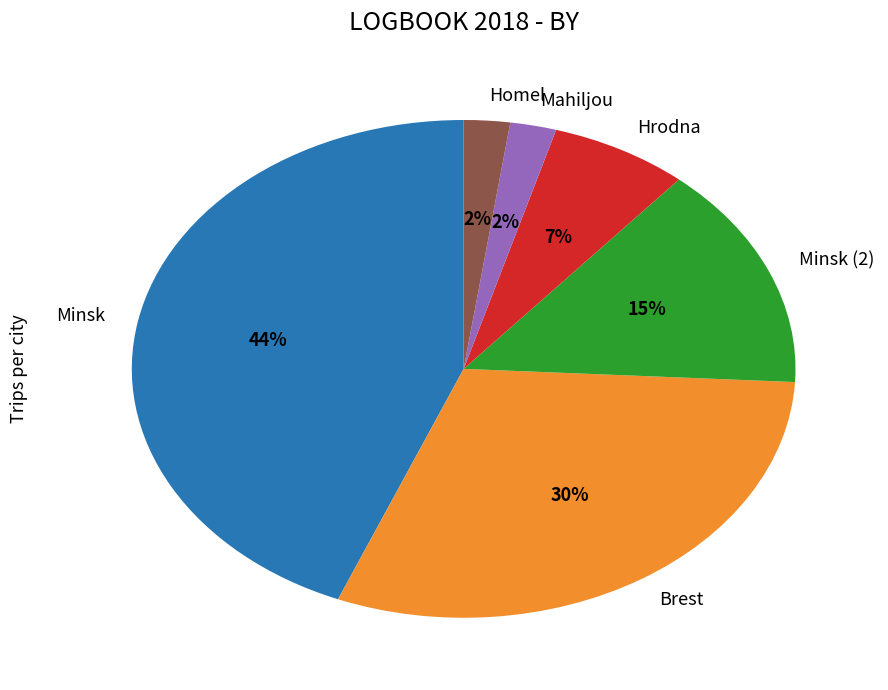

To the nearest percent, what percentage of the pie is Brest?

30%